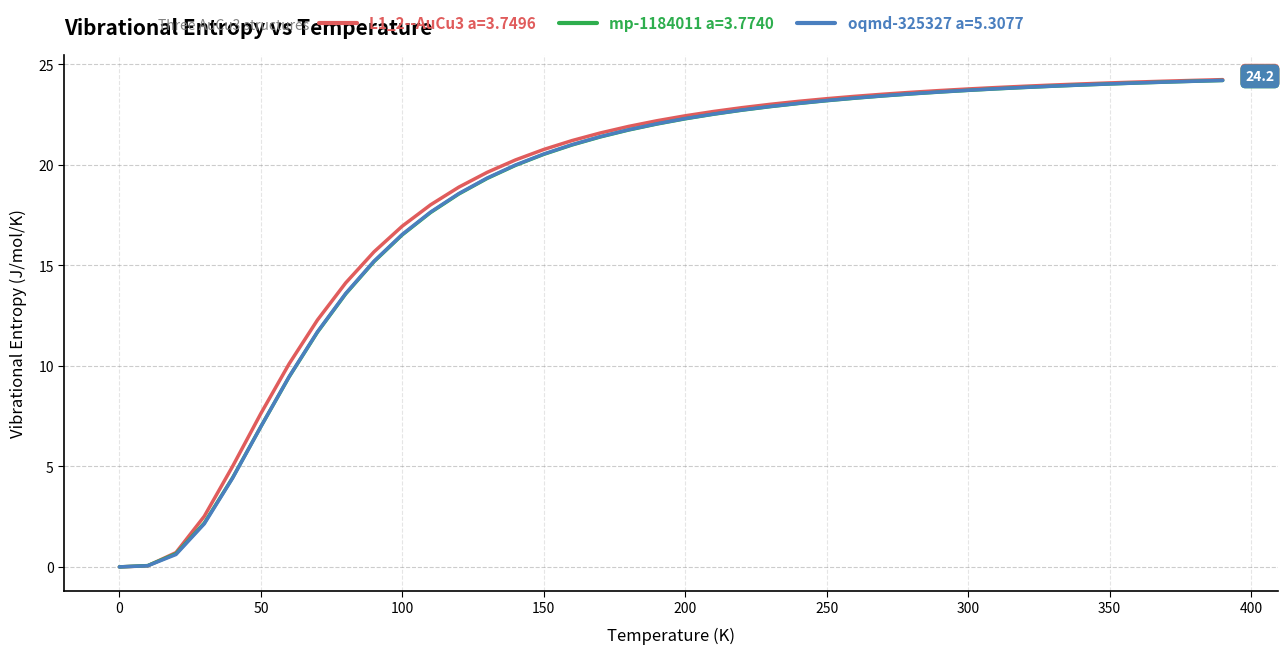

What is the highest value of the mp-1184011 a=3.7740 series?

24.2